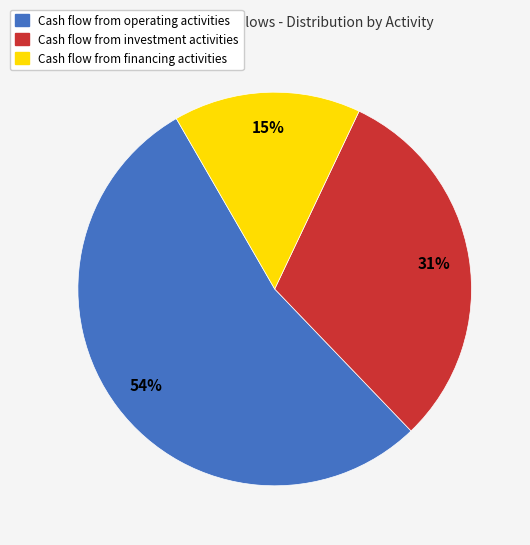

What is the majority slice?

Cash flow from operating activities